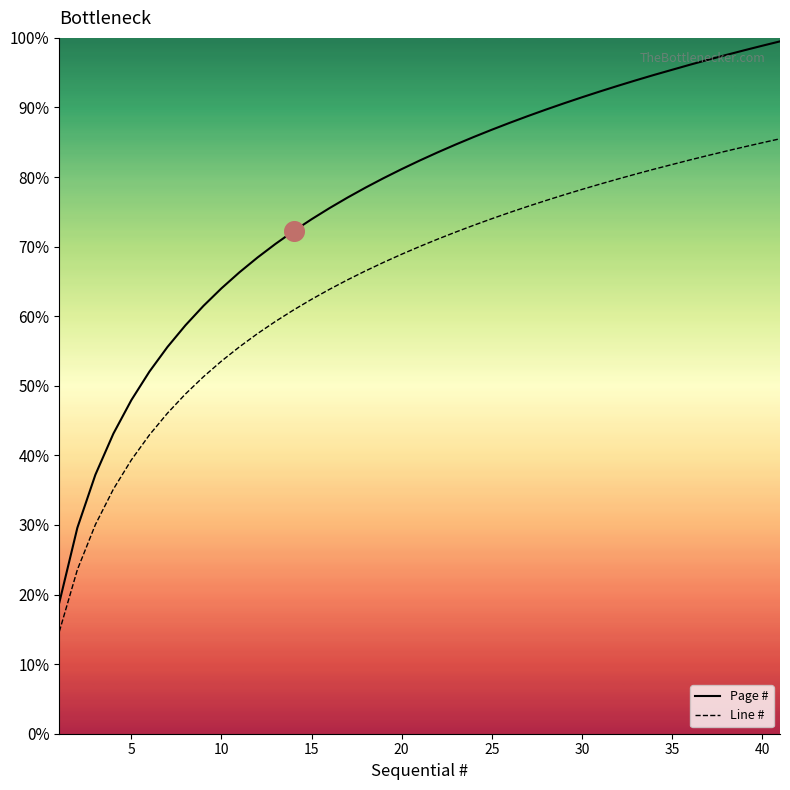

Which series has the largest total across all categories?

Page #